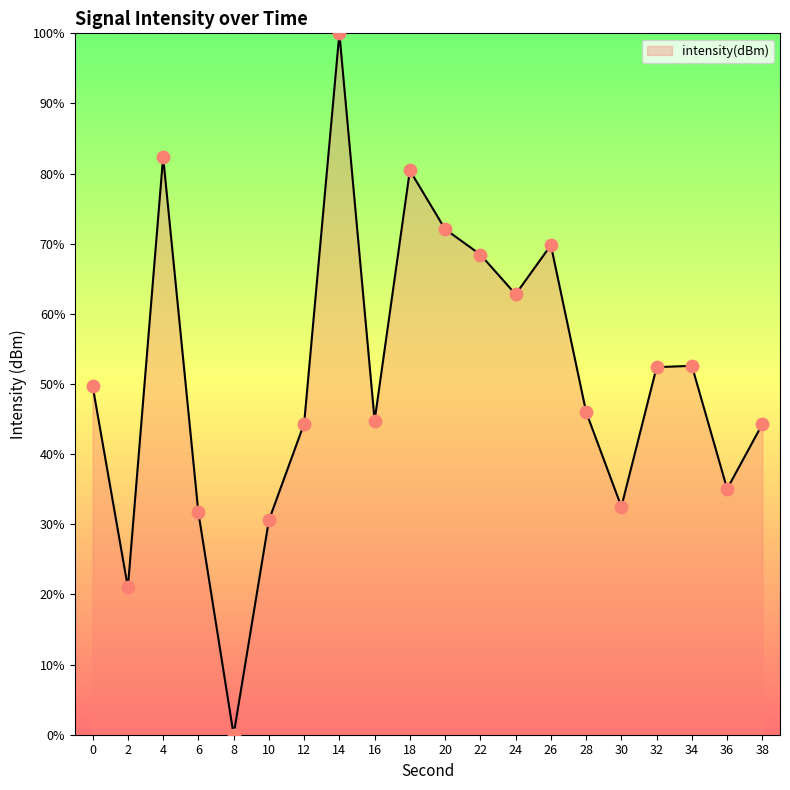

Which has a higher value, 34 or 30?

34